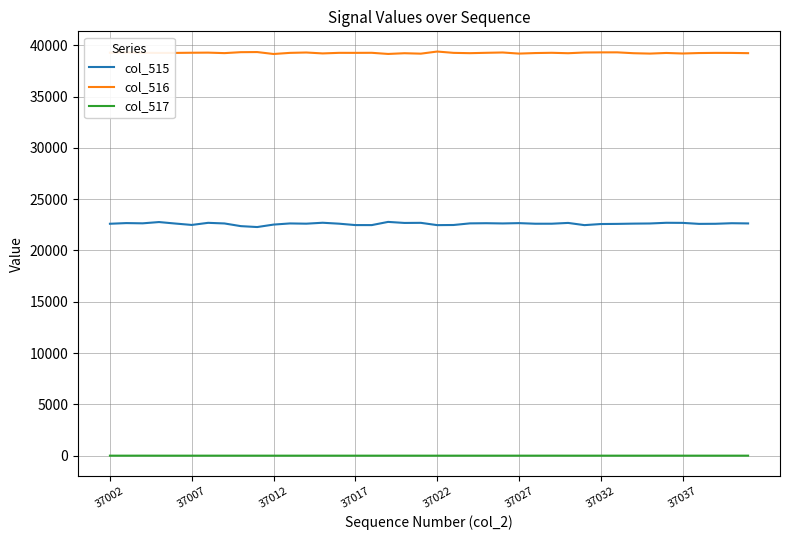

List the series in order of their peak value, highest first.

col_516, col_515, col_517